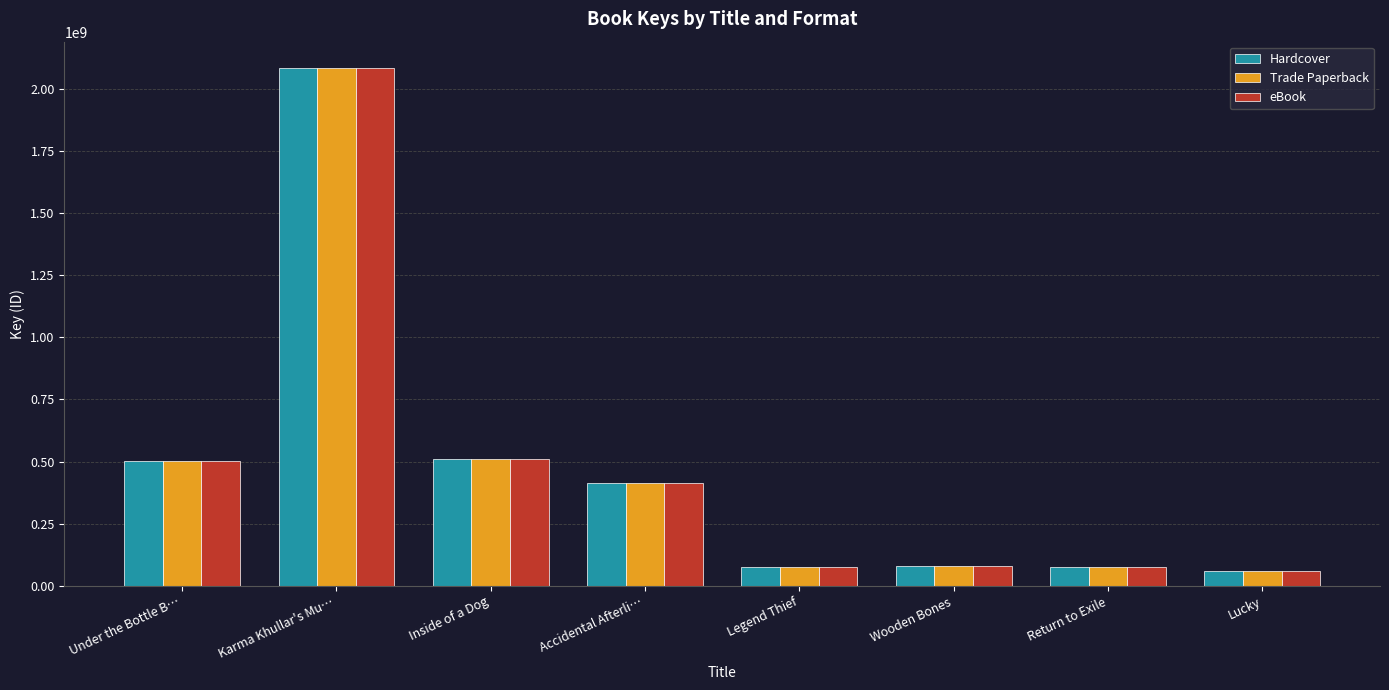

What is the label of the 8th bar from the right?

Under the Bottle B…